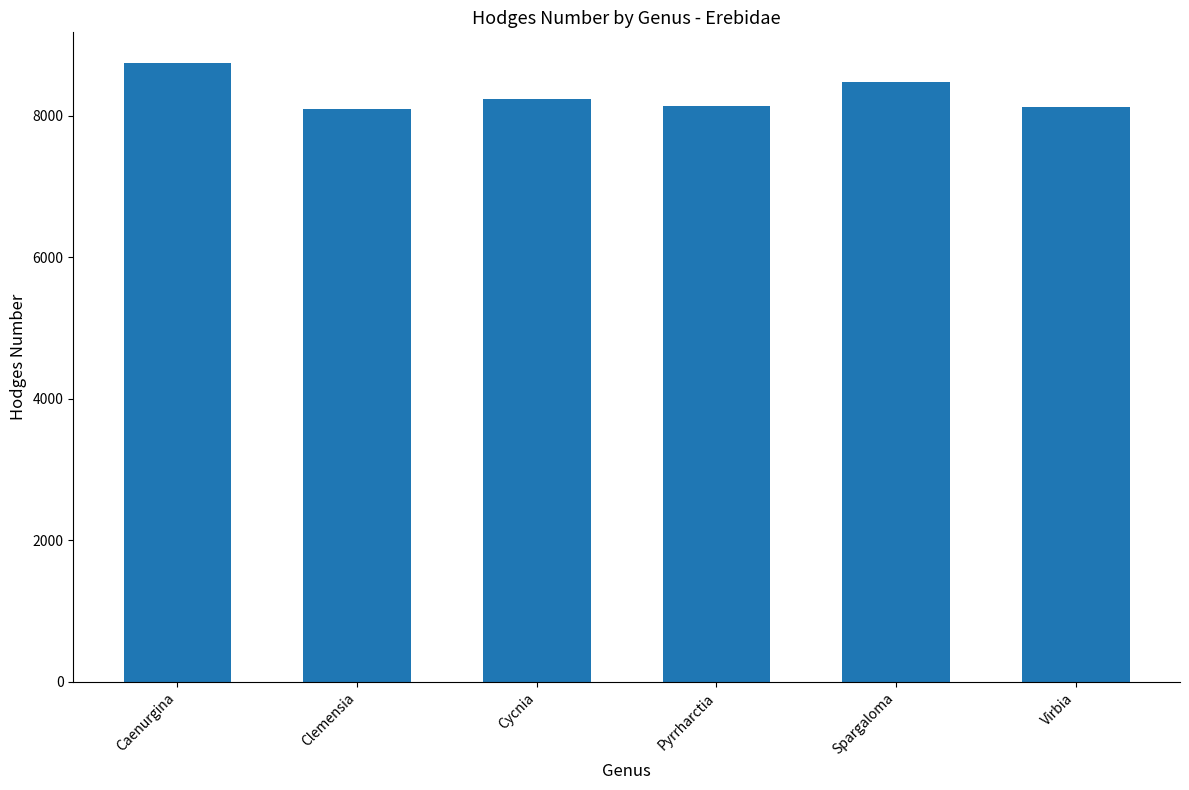

Are the bars horizontal?

No